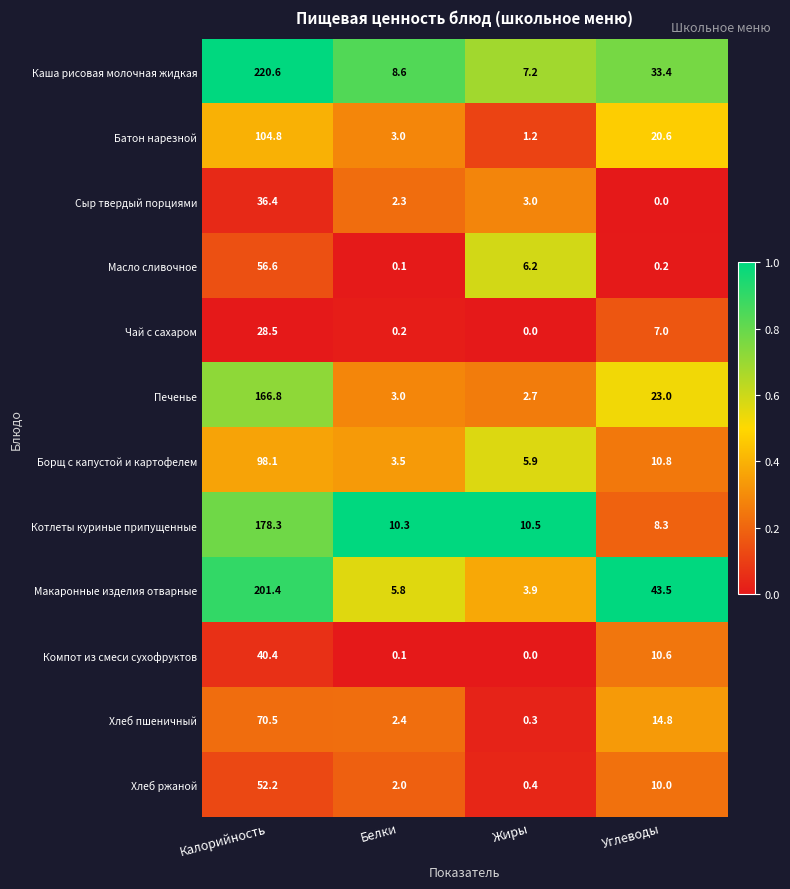

Which series has the widest spread of values?

Каша рисовая молочная жидкая